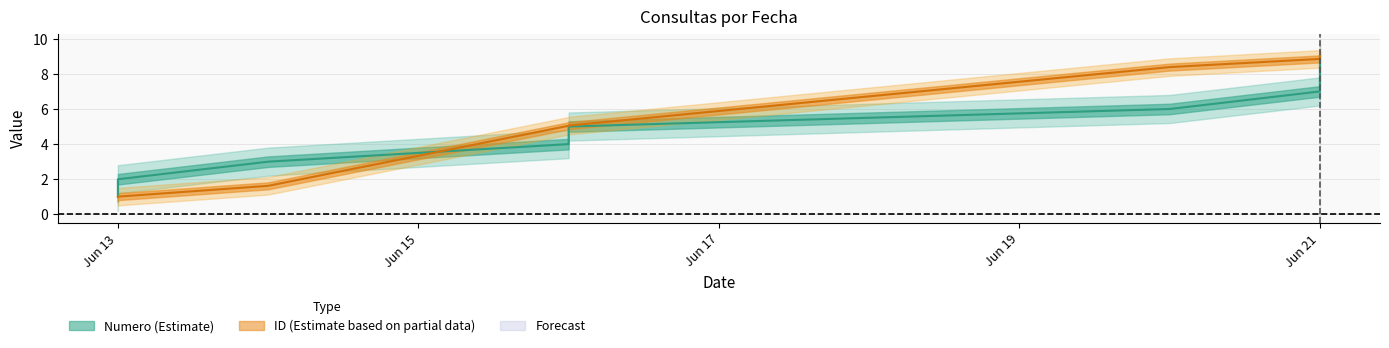

The value of id_scaled at 2022-06-20 is 8.4. True or false?

True